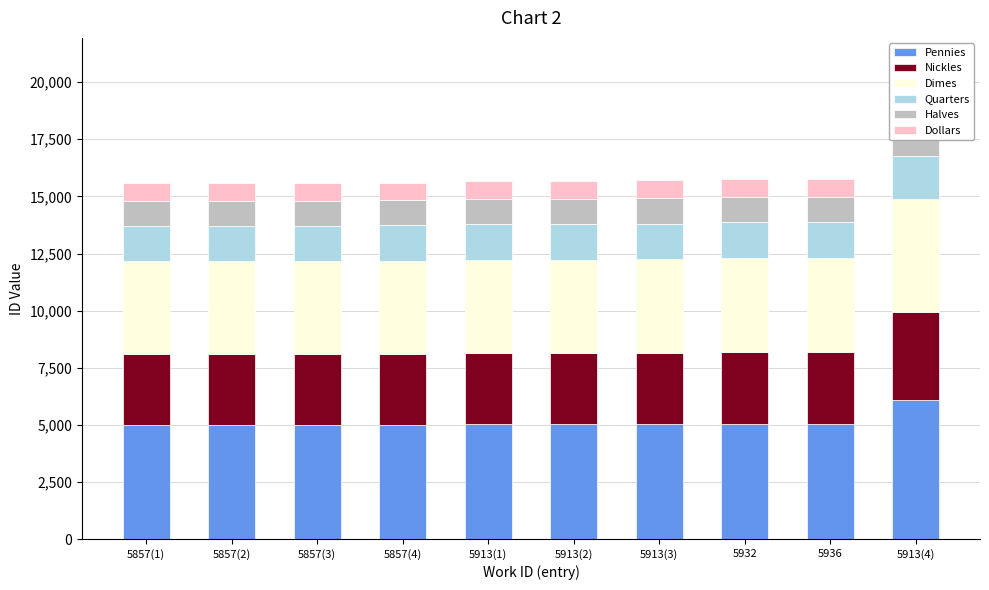

What is the sum of the Halves values at 5857(2) and 5936?

2195